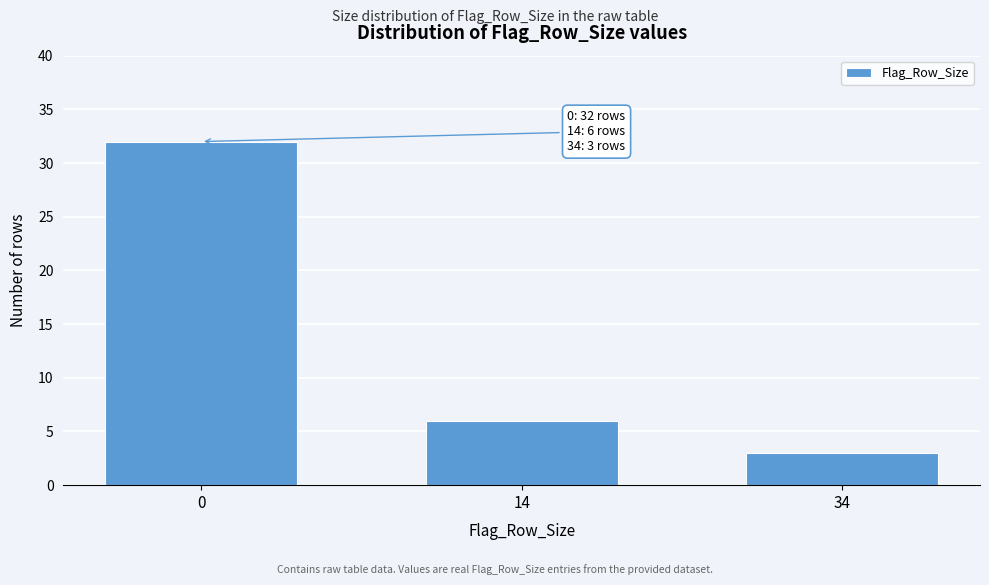

Reading left to right, transcribe all the data shown in this chart.

0=32	14=6	34=3